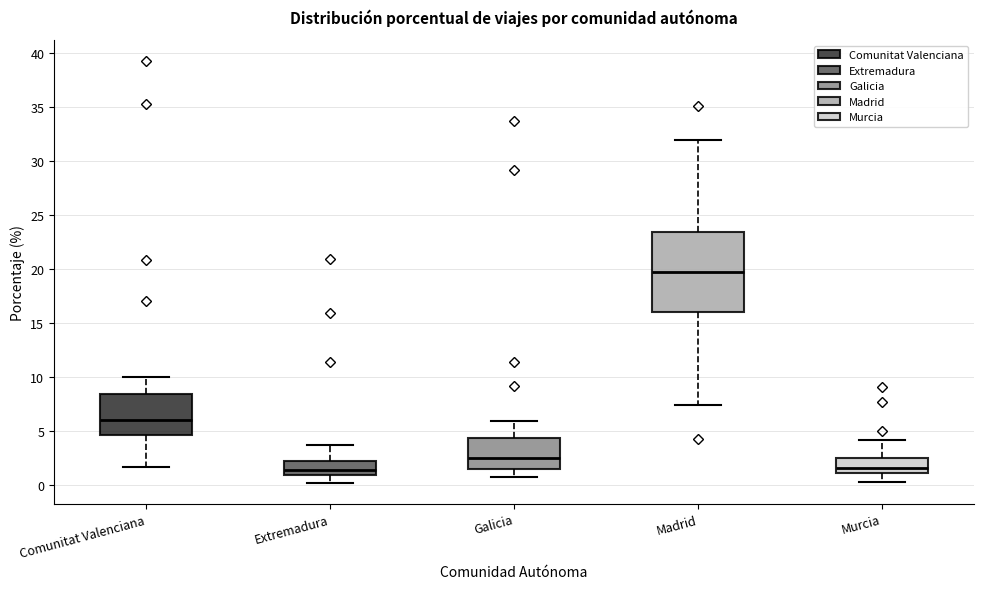

Reading left to right, transcribe this box plot: for each box, give where its median line is, the range the box spans, and where its two whiskers end, as read against the y-axis. The values are not printed on the chart, so give them approximately, as read against the axis.

Comunitat Valenciana: median 6.0, box 4.5 to 8.5, whiskers 1.5 to 10.0
Extremadura: median 1.5, box 1.0 to 2.0, whiskers 0.0 to 3.5
Galicia: median 2.5, box 1.5 to 4.5, whiskers 0.5 to 6.0
Madrid: median 19.5, box 16.0 to 23.5, whiskers 7.5 to 32.0
Murcia: median 1.5, box 1.0 to 2.5, whiskers 0.5 to 4.0